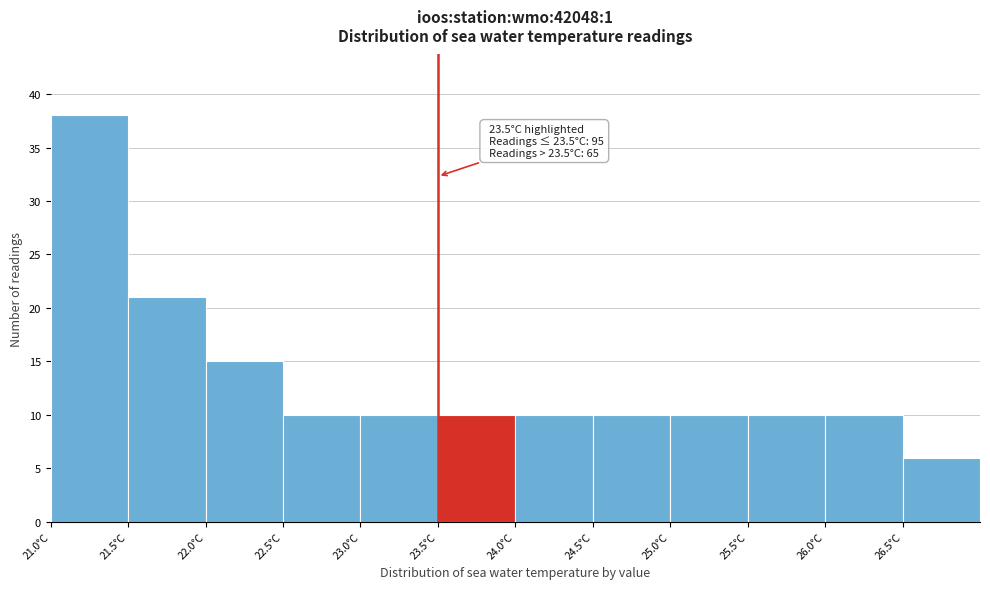

Which range on the x-axis has the tallest bar?

21.0 to 21.5